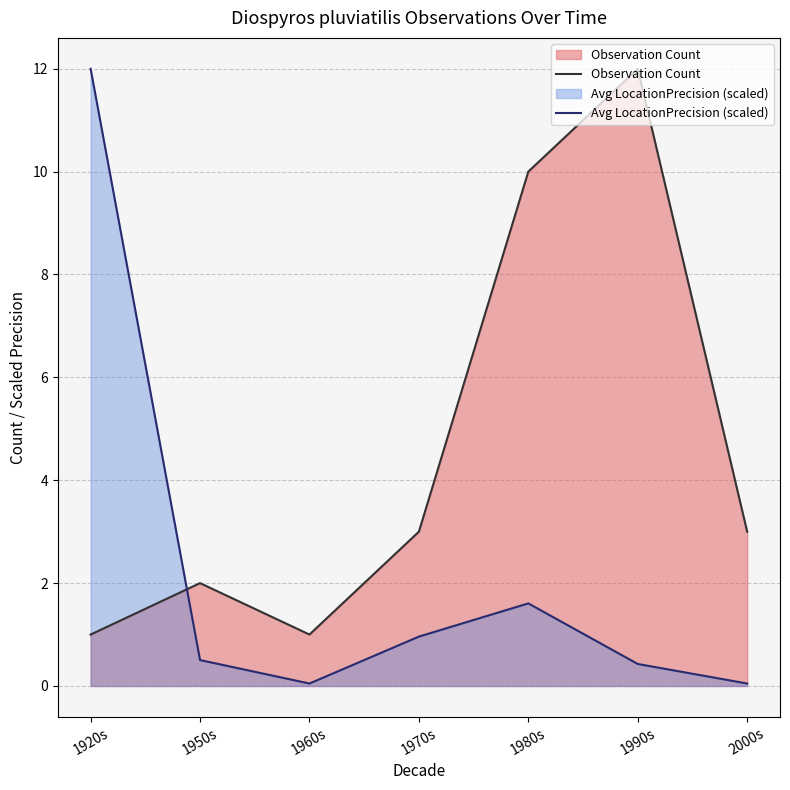

What is the maximum value for Avg LocationPrecision (scaled)?

12.0